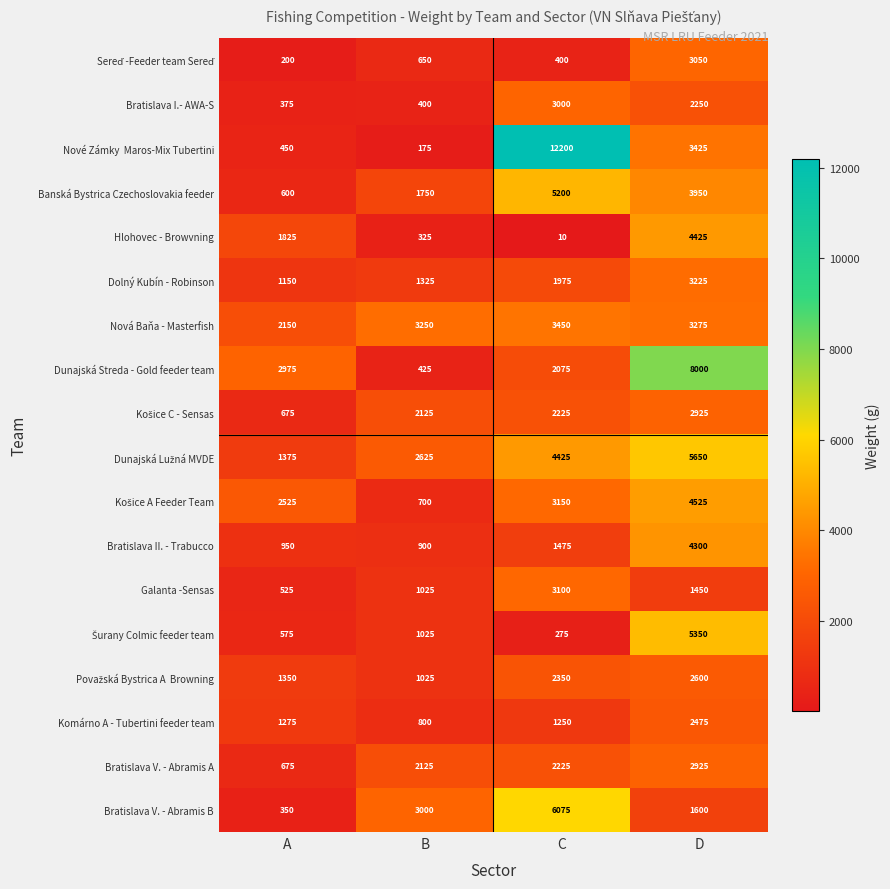

What is the difference between the Bratislava V. - Abramis A values at B and A?

1450